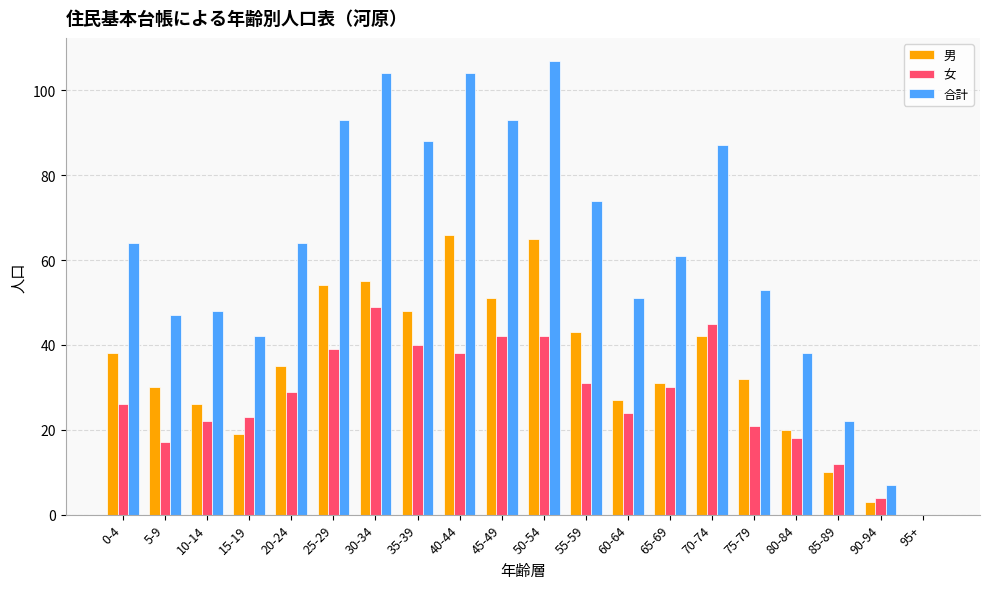

What is the maximum value for 女?

49